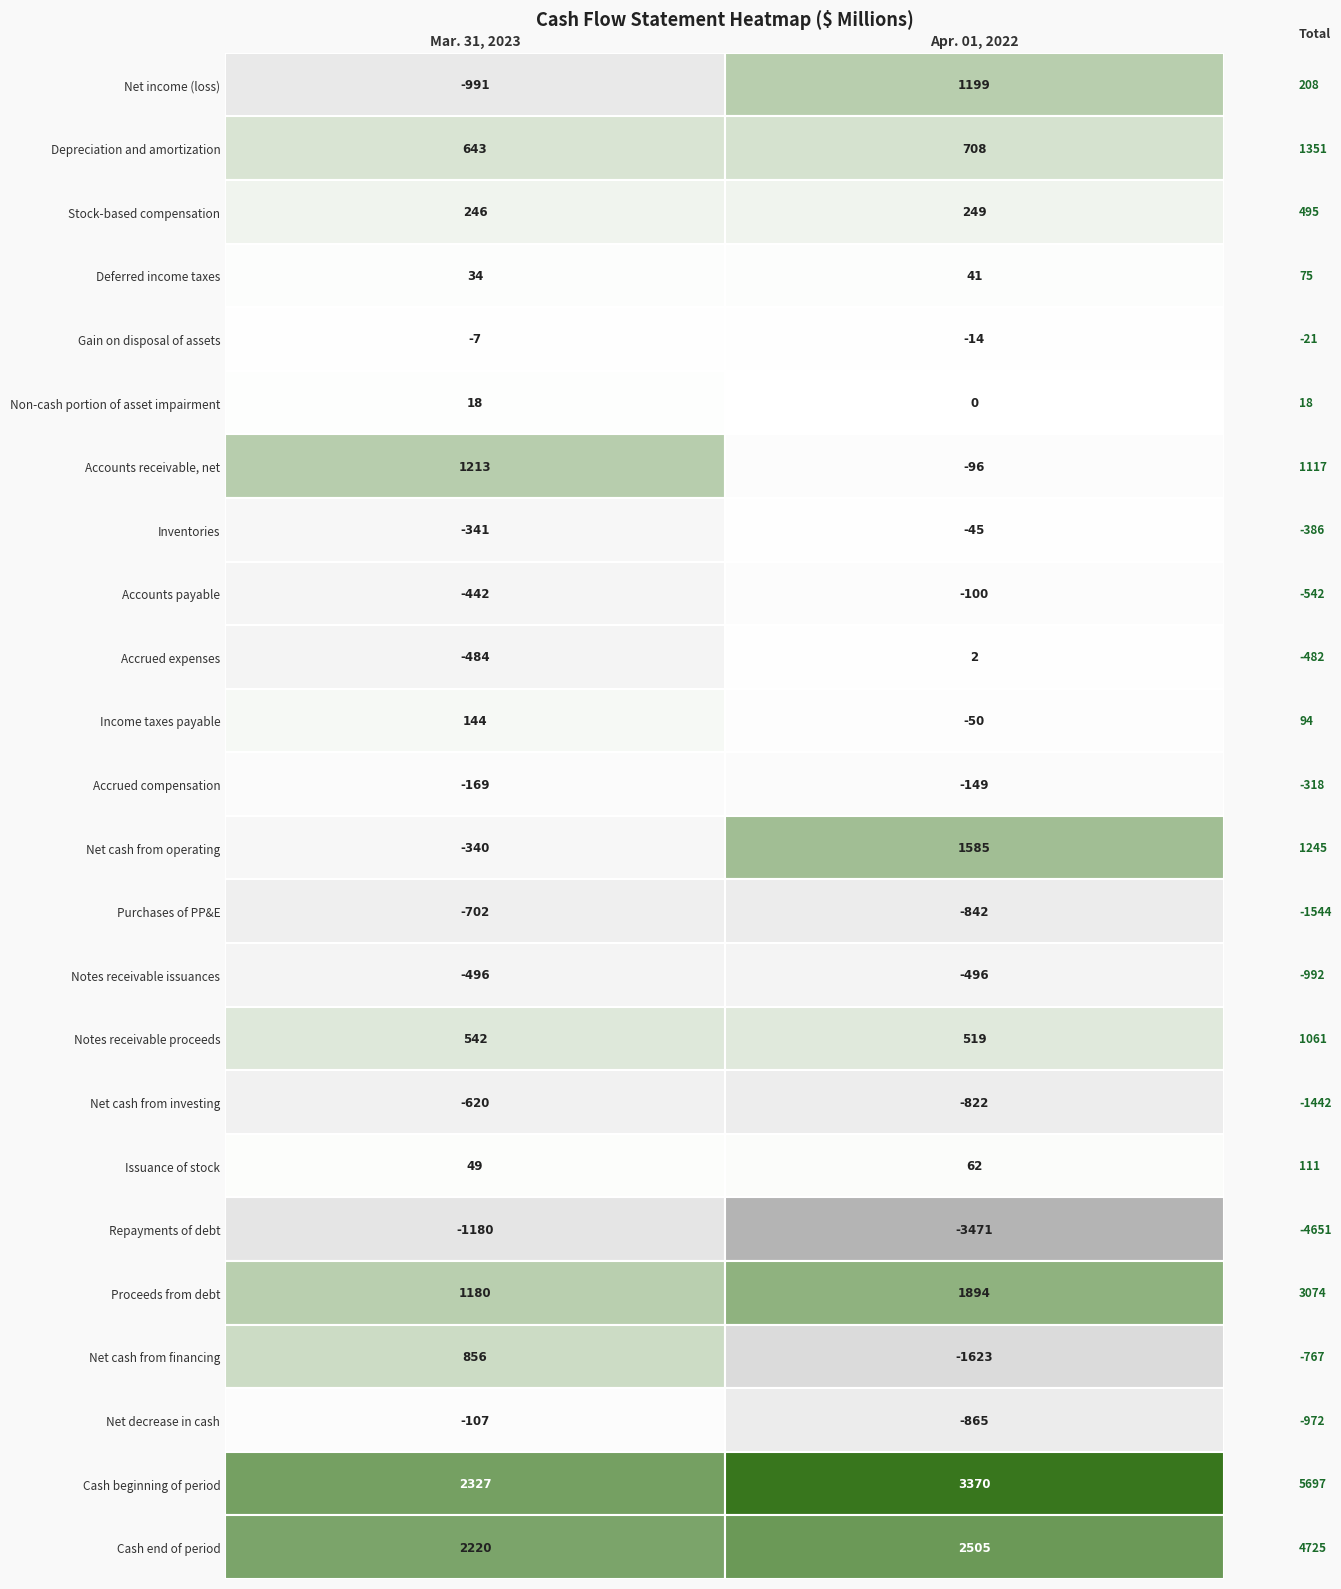

Which series has the largest range (max minus min)?

Net cash from financing